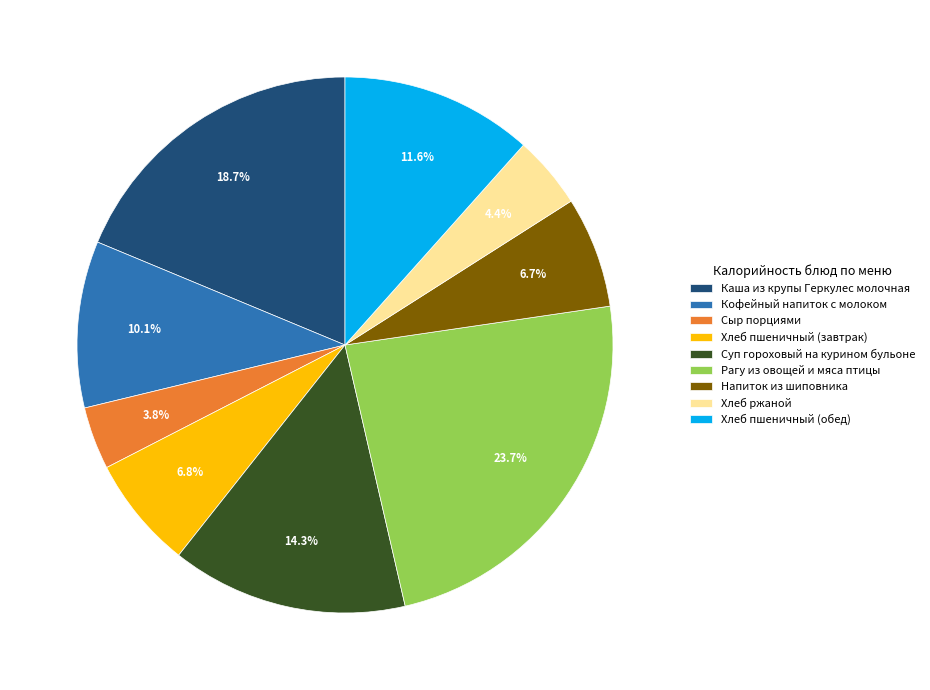

What is the largest slice in the pie chart?

Рагу из овощей и мяса птицы